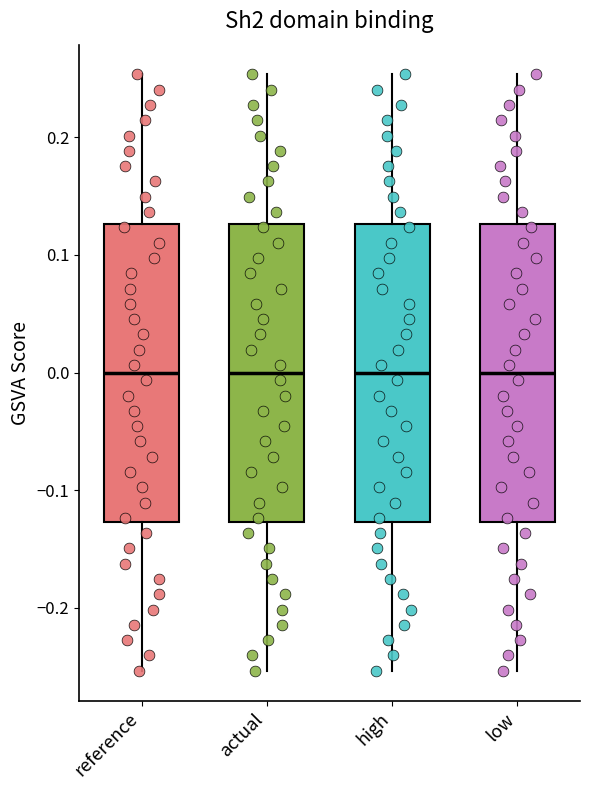

Reading left to right, read every box against the y-axis: the position of its median line, the range the box covers, and the ends of its whiskers. The values are not printed on the chart, so give them approximately, as read against the axis.

reference: median 0.00, box -0.13 to 0.13, whiskers -0.25 to 0.25
actual: median 0.00, box -0.13 to 0.13, whiskers -0.25 to 0.25
high: median 0.00, box -0.13 to 0.13, whiskers -0.25 to 0.25
low: median 0.00, box -0.13 to 0.13, whiskers -0.25 to 0.25